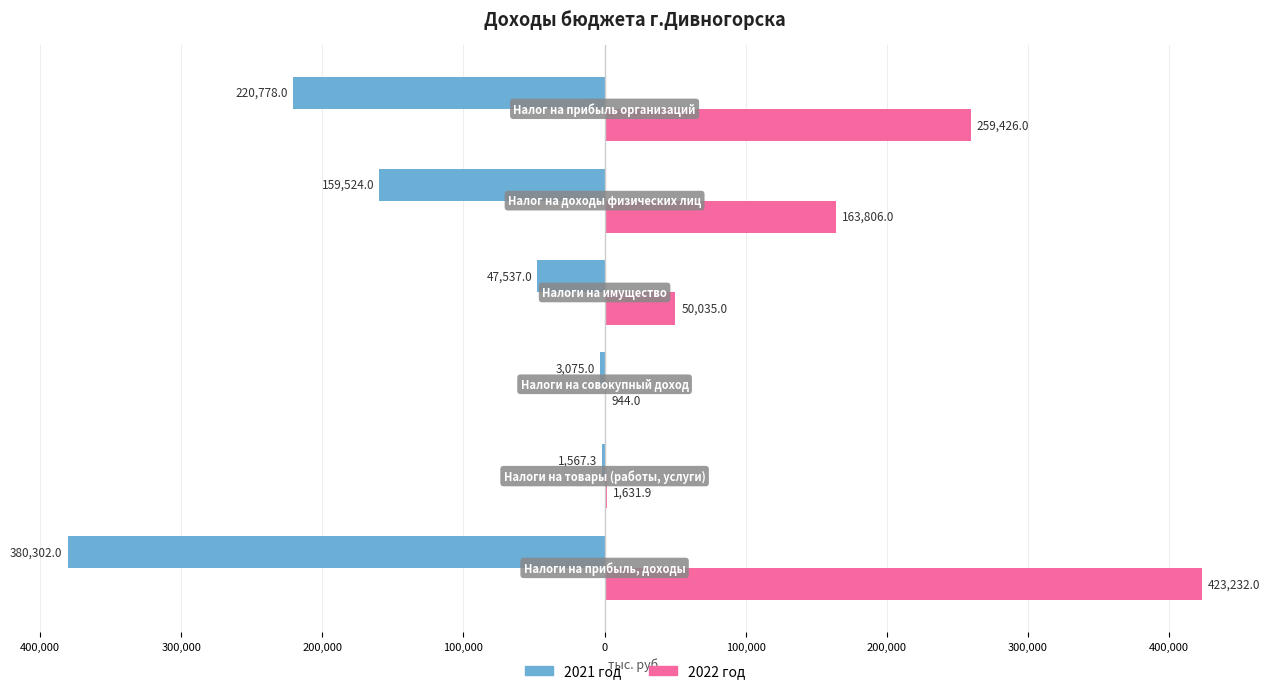

What are all the series names shown in the legend?

2021 год, 2022 год